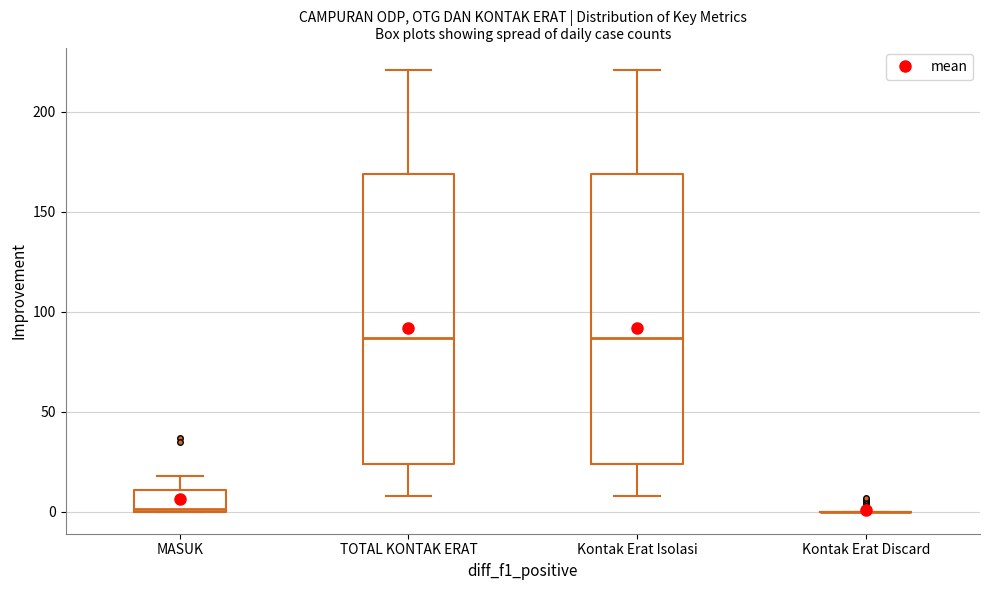

Reading left to right, read every box against the y-axis: the position of its median line, the range the box covers, and the ends of its whiskers. The values are not printed on the chart, so give them approximately, as read against the axis.

MASUK: median 0, box 0 to 10, whiskers 0 to 20
TOTAL KONTAK ERAT: median 85, box 25 to 170, whiskers 10 to 220
Kontak Erat Isolasi: median 85, box 25 to 170, whiskers 10 to 220
Kontak Erat Discard: box collapsed to a line at 0, whiskers 0 to 0